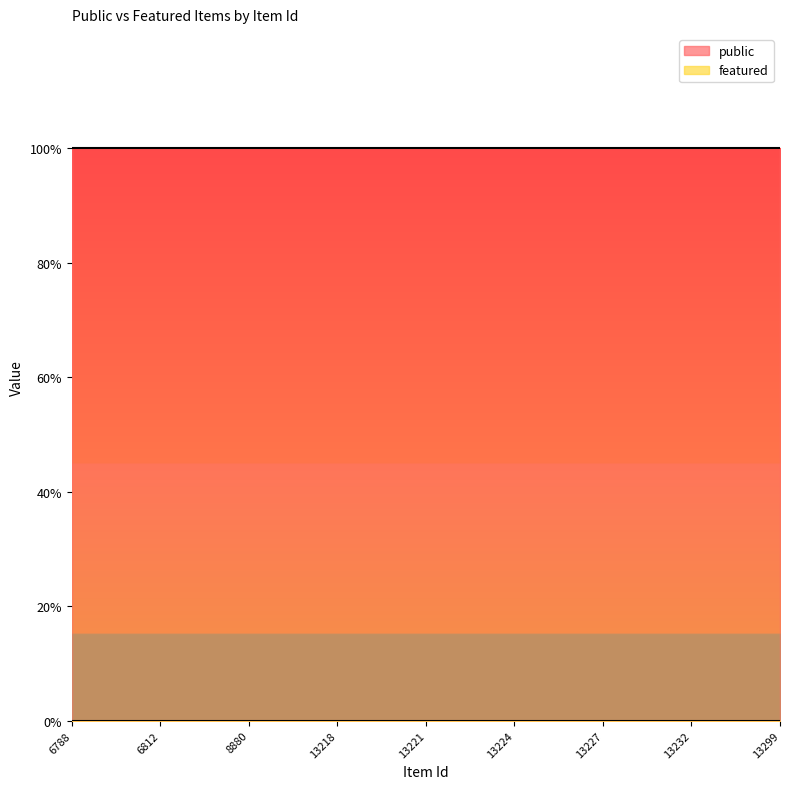

What is the value of the public point at the 5th from the left?

1